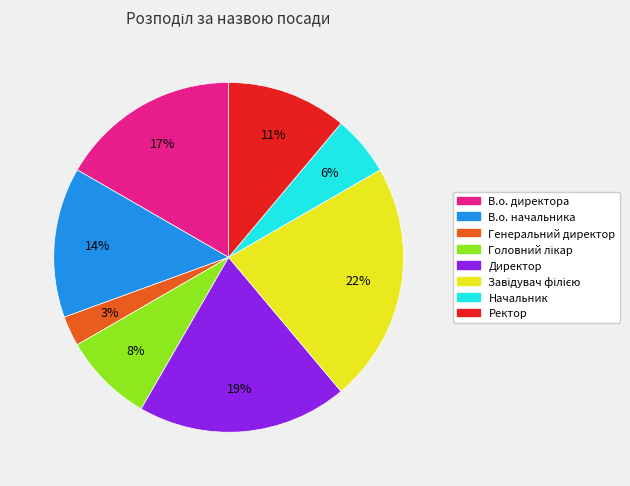

Is Начальник the majority of the pie?

No